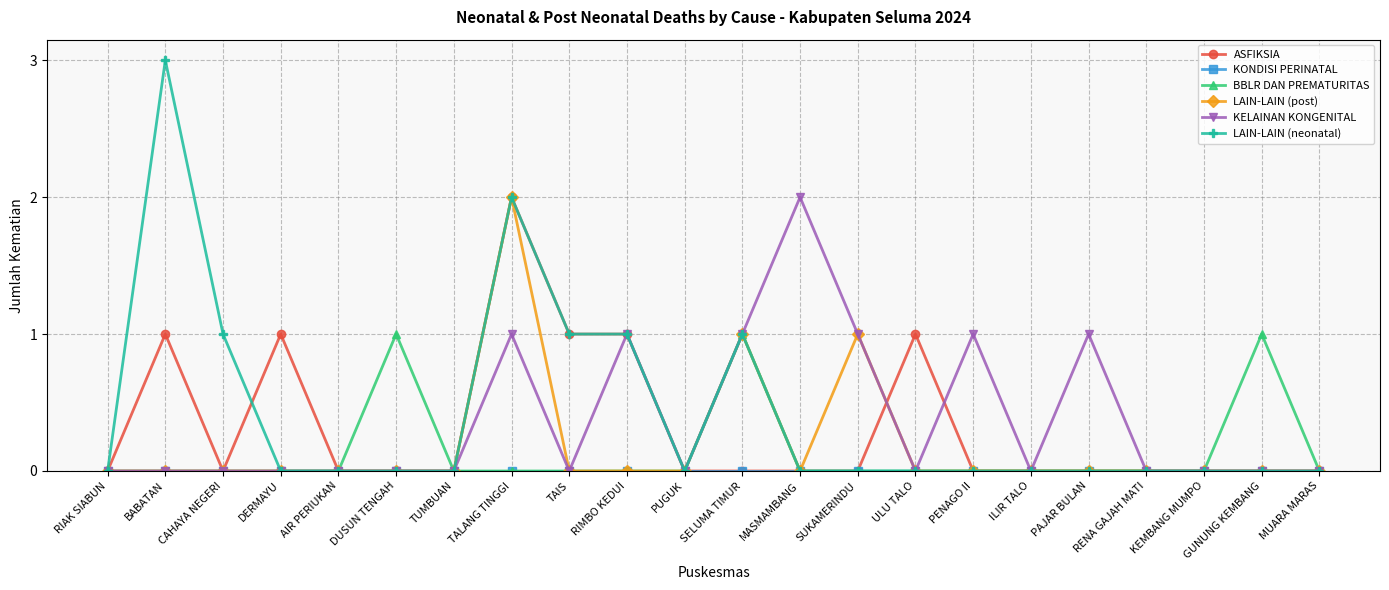

At which category is the sum across all series the highest?

TALANG TINGGI